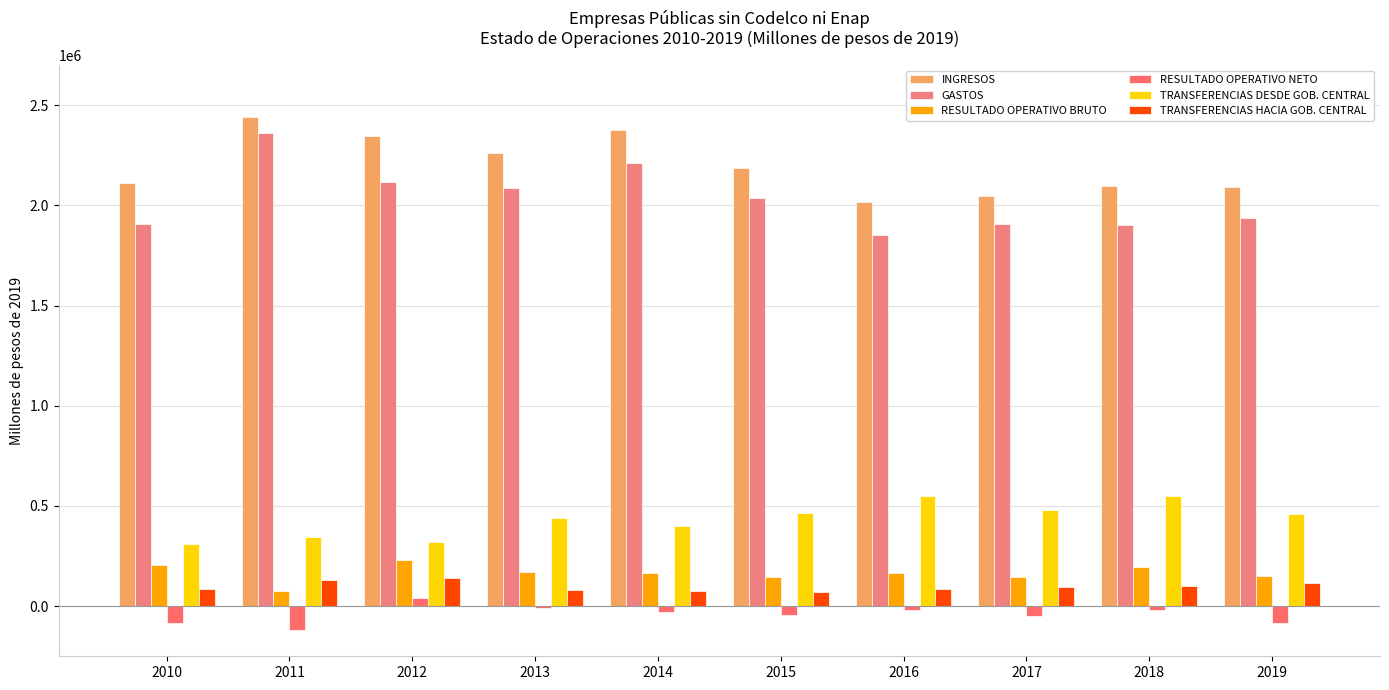

What is the sum of all RESULTADO OPERATIVO BRUTO values?

1648395.7